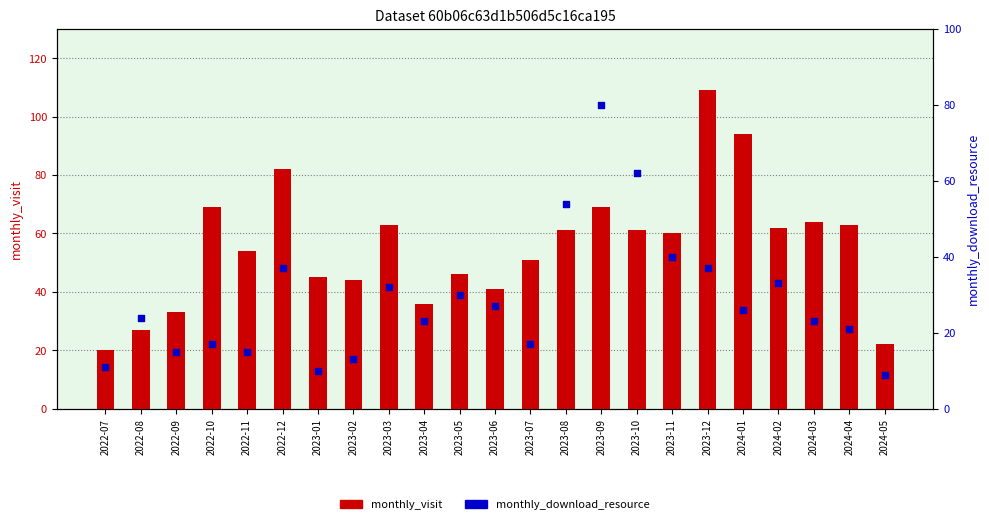

Which series contains the highest Y value?

monthly_visit